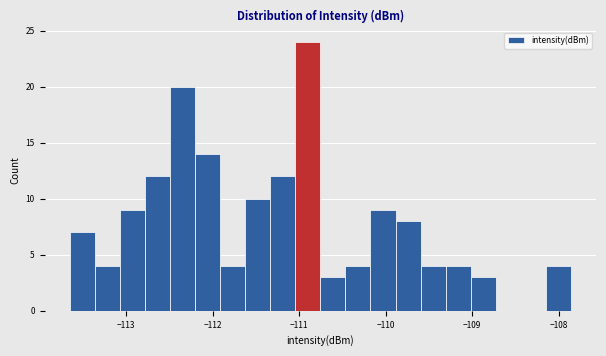

Around what value on the x-axis is the tallest bar? Give the approximate position of its centre, as read against the axis.

-110.9